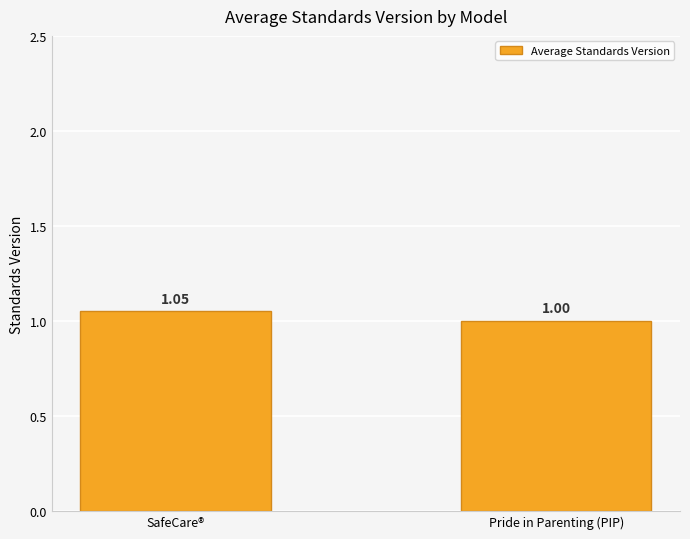

What is the average value?

1.0